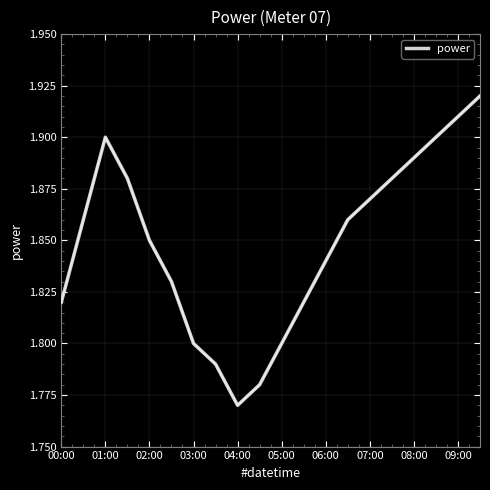

At which category does the data reach its first local peak?

01:00